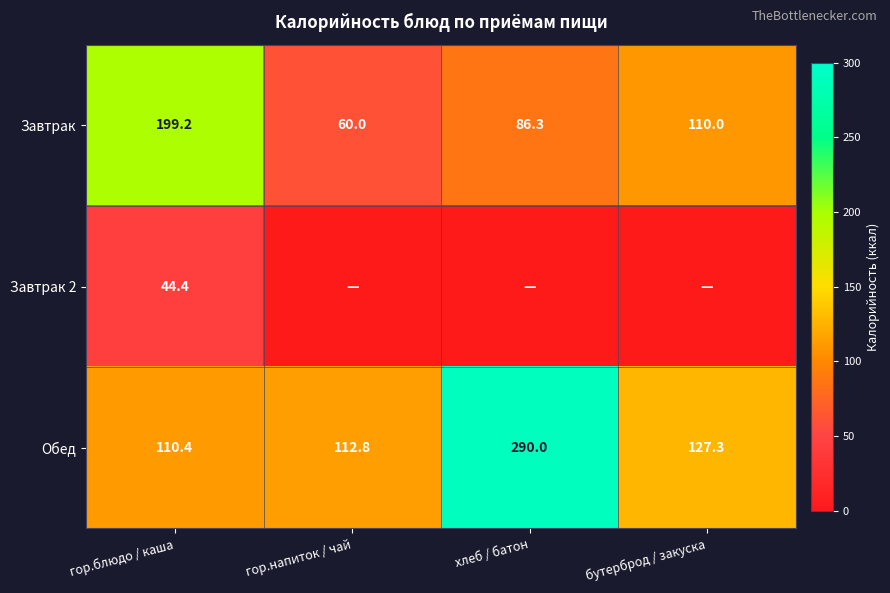

What is the average value of the Завтрак series?

113.9